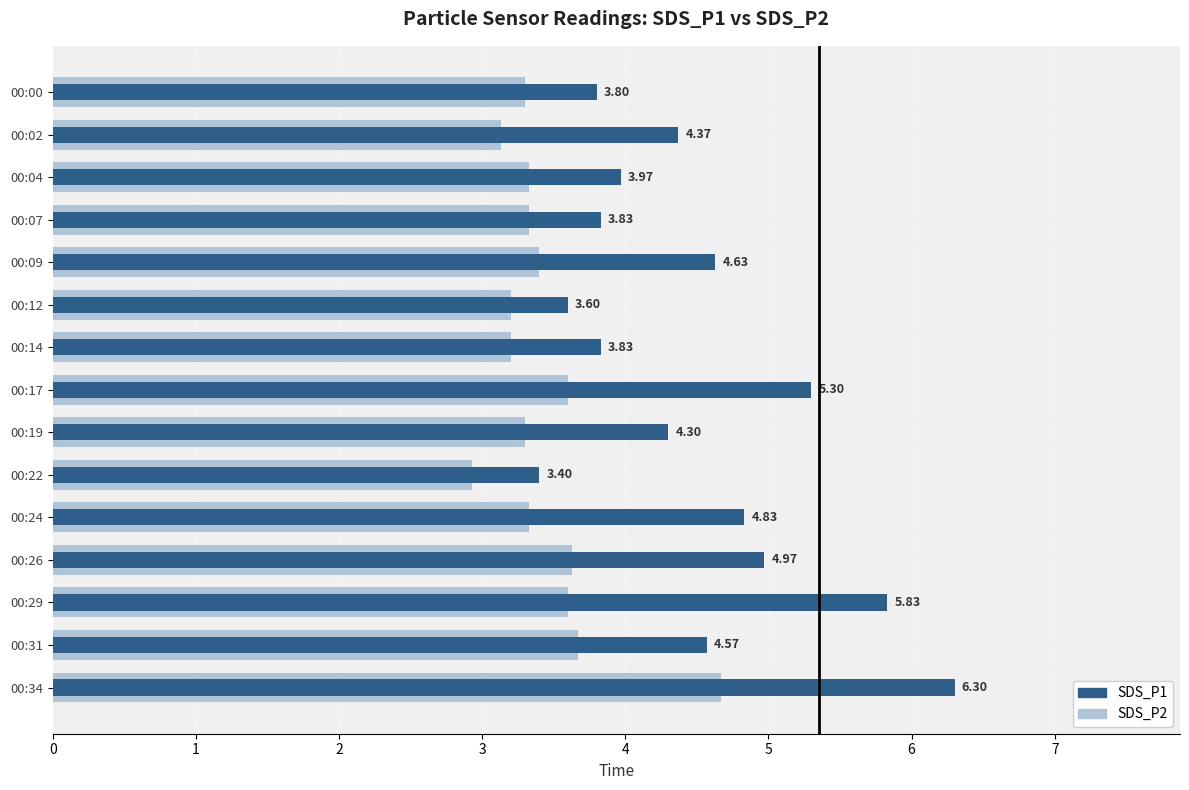

What is the sum of all SDS_P2 values?

51.6